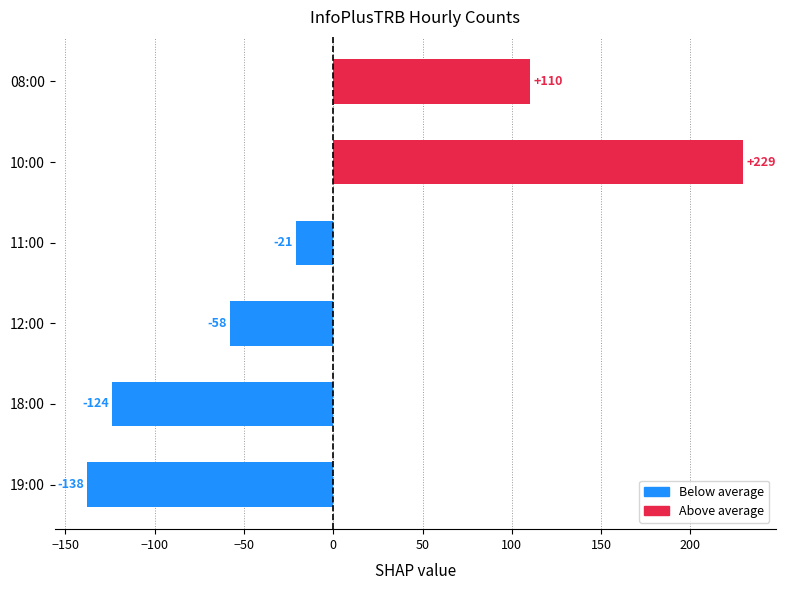

How many distinct data groups are displayed?

1